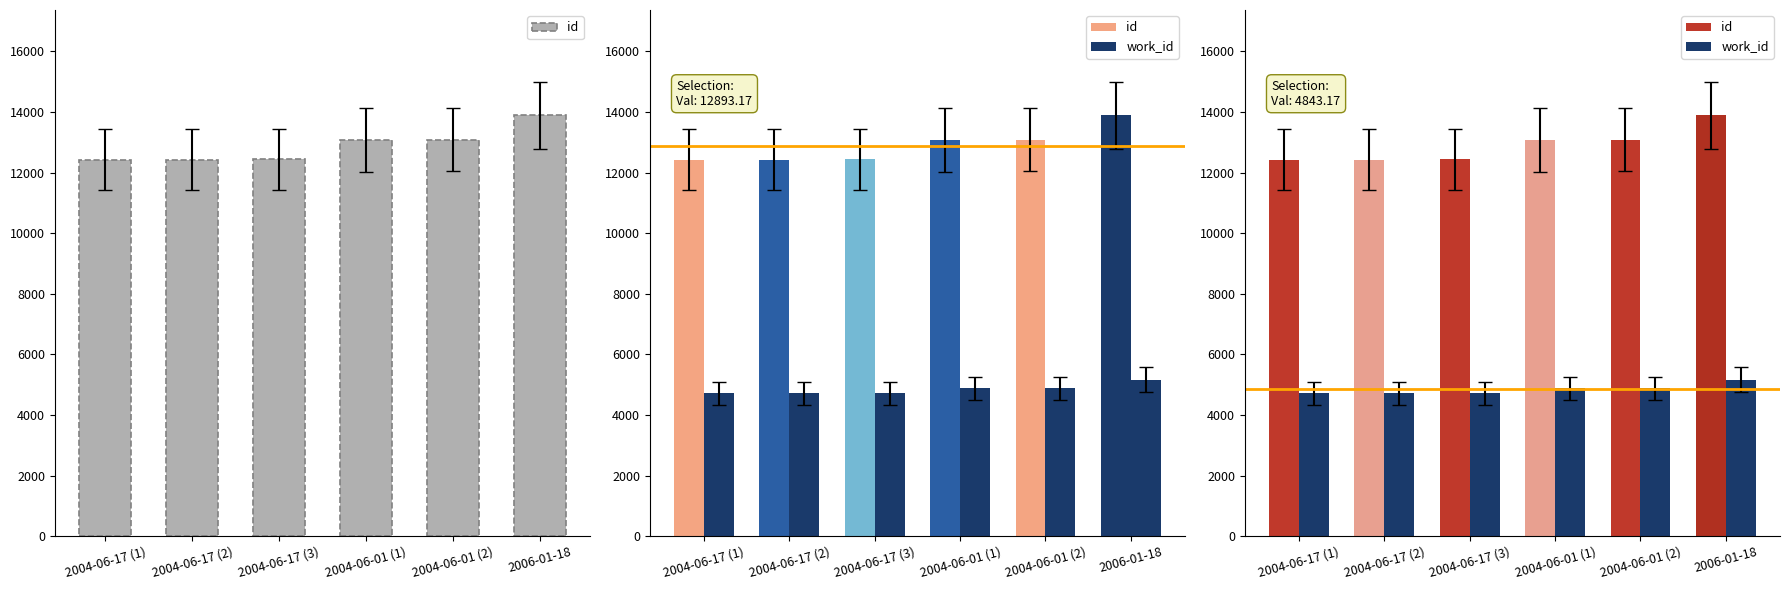

What are all the series names shown in the legend?

id, work_id